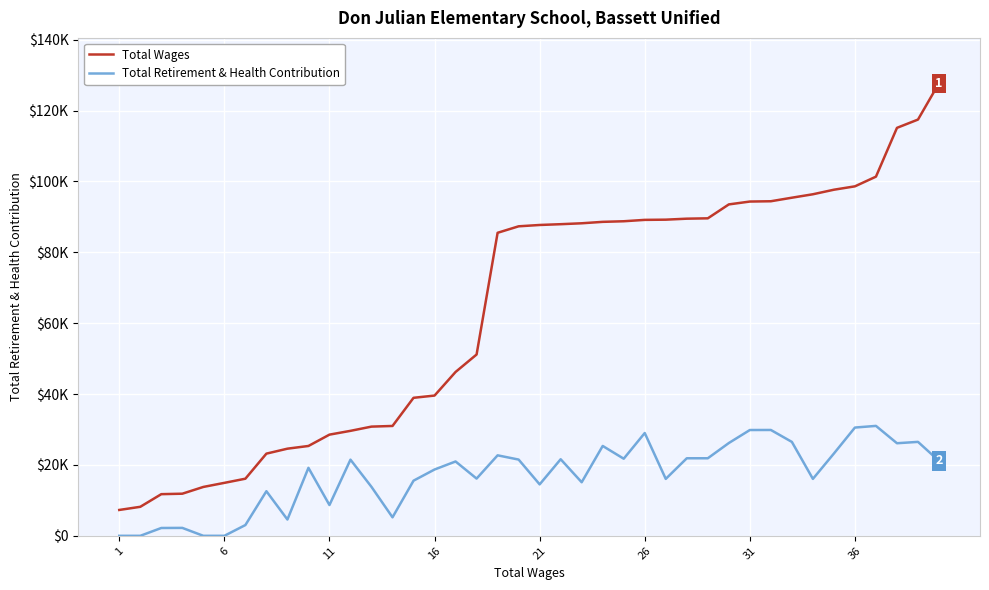

What are all the series names shown in the legend?

Total Wages, Total Retirement & Health Contribution